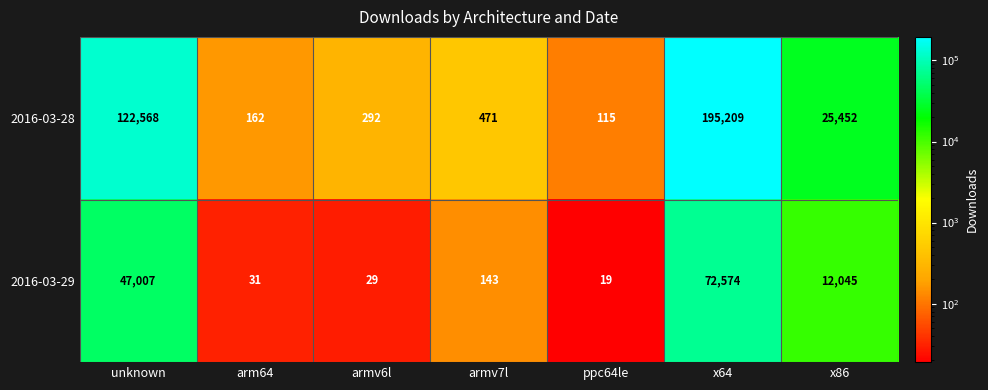

What is the difference between the maximum and minimum values in the 2016-03-29 series?

72555